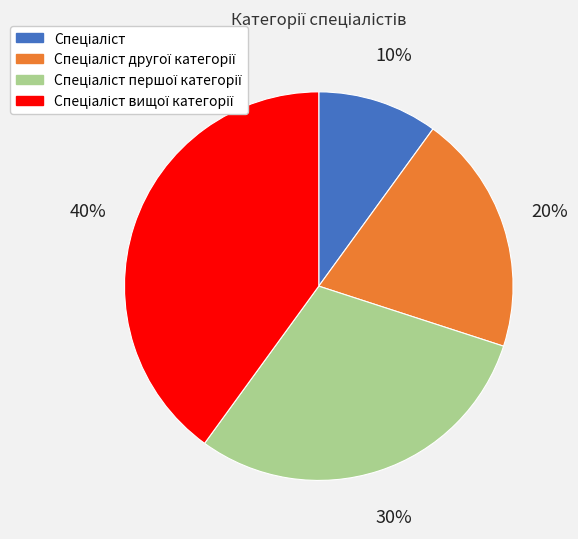

Is there any slice that represents more than half of the pie?

No